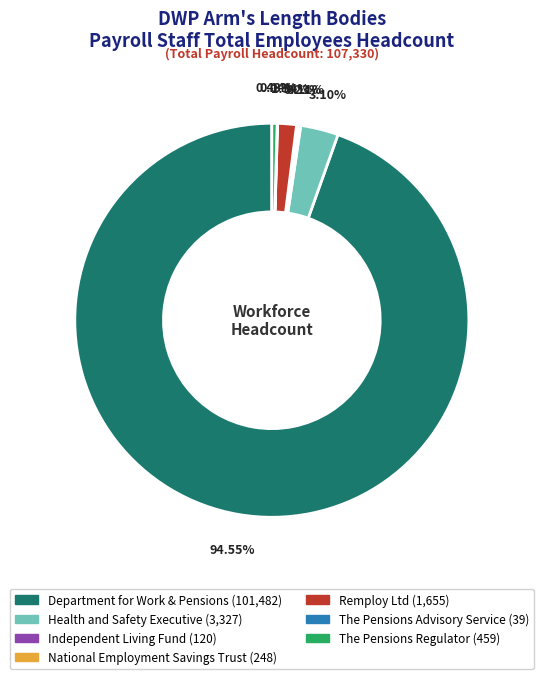

Which slice is the largest?

Department for Work & Pensions